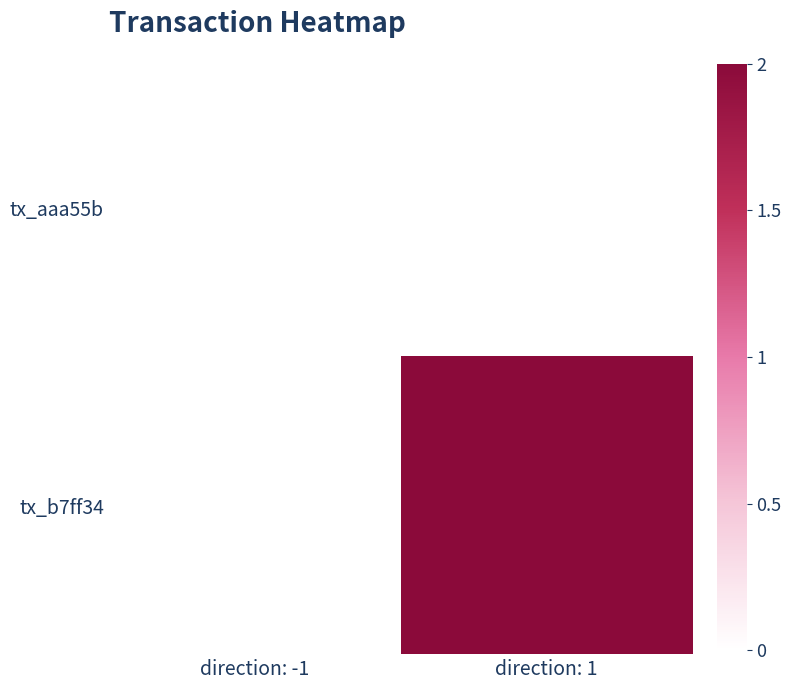

At direction: 1, list the series in order from smallest to largest.

tx_aaa55b, tx_b7ff34